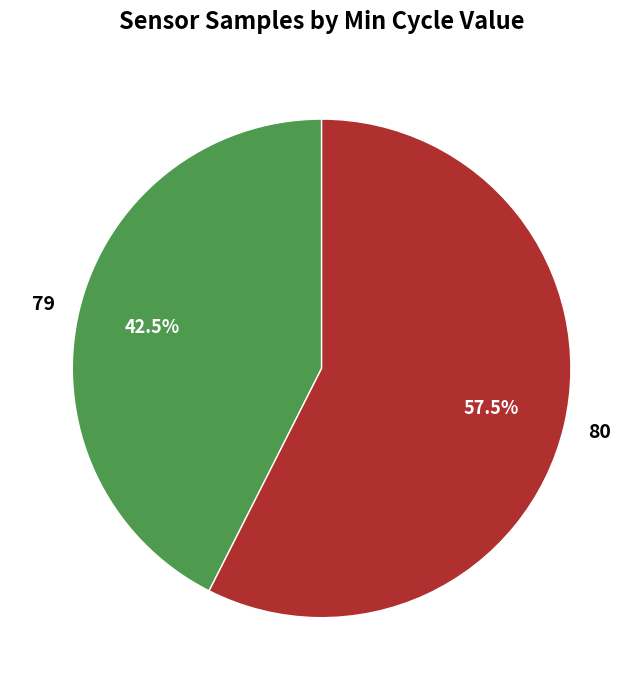

Count the number of slices in the pie.

2